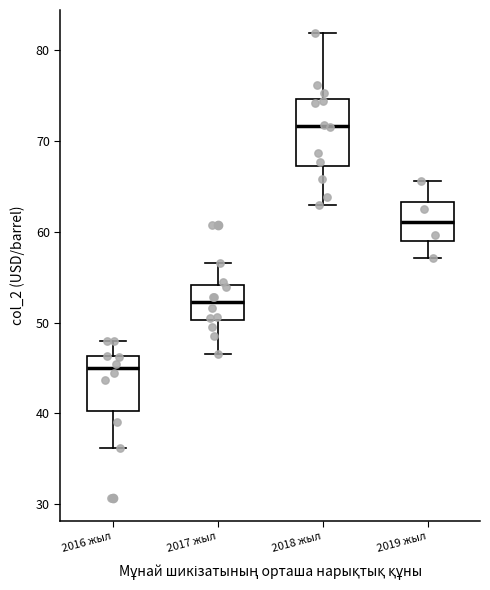

Where is the lower edge of the box for 2016 жыл on the y-axis? The values are not printed on the chart, so give them approximately, as read against the axis.

40